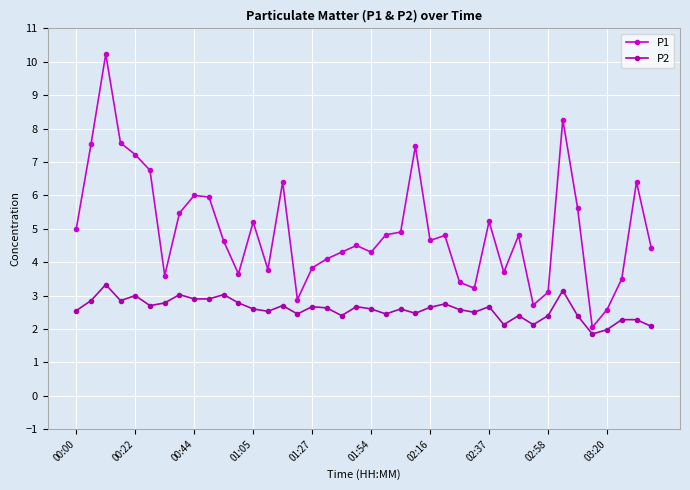

Which series has the largest range (max minus min)?

P1